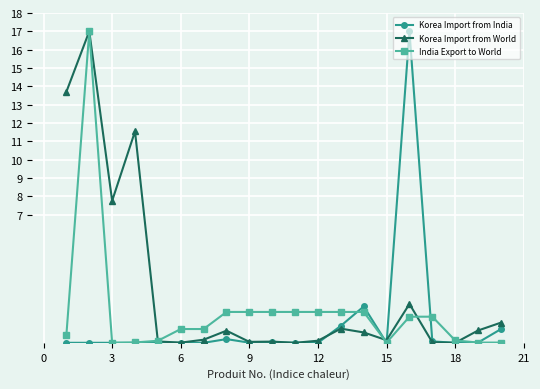

What is the sum of all India Export to World values?

33.9